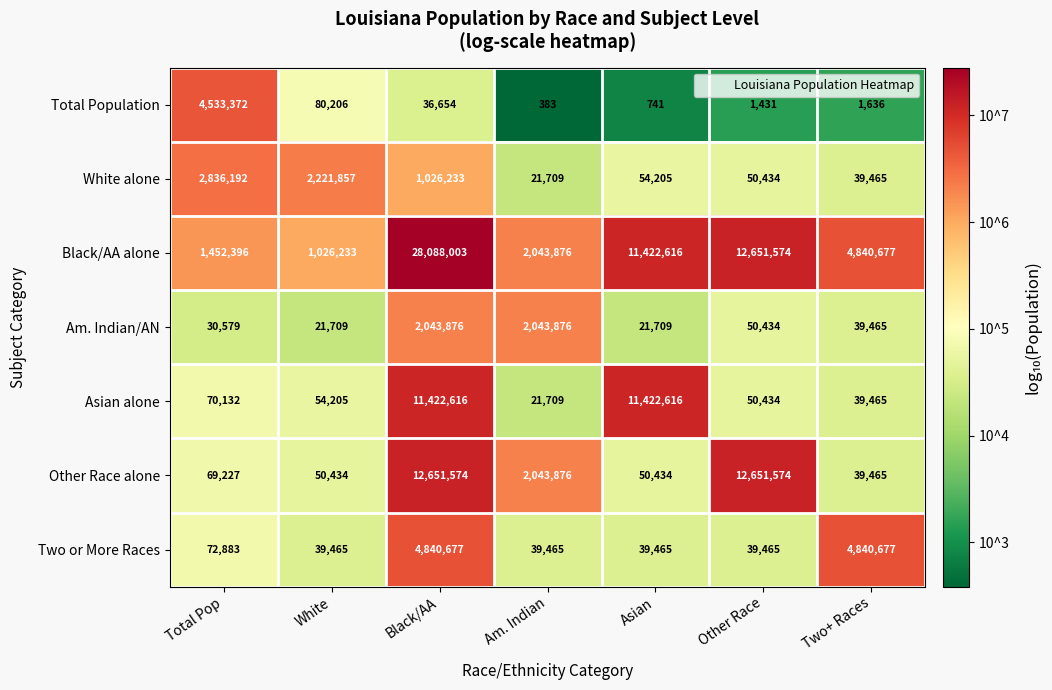

List the series in order of their peak value, highest first.

Black/AA alone, Other Race alone, Asian alone, Two or More Races, Total Population, White alone, Am. Indian/AN